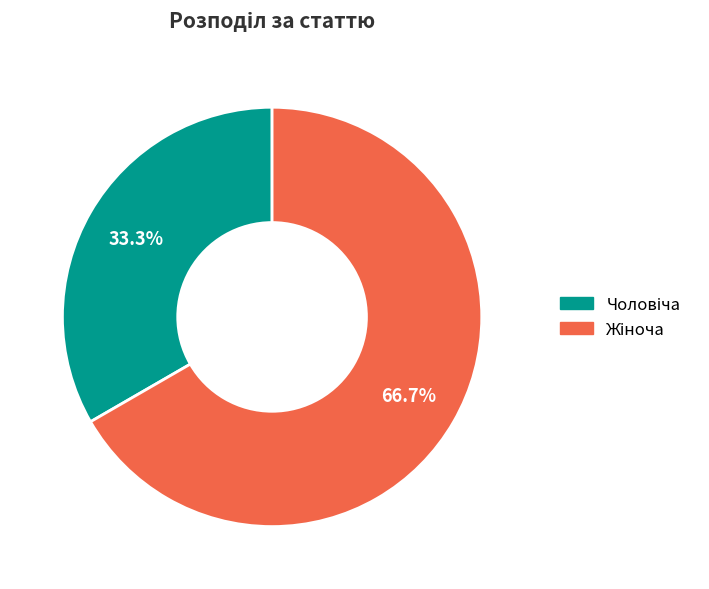

How many slices are in this pie chart?

2